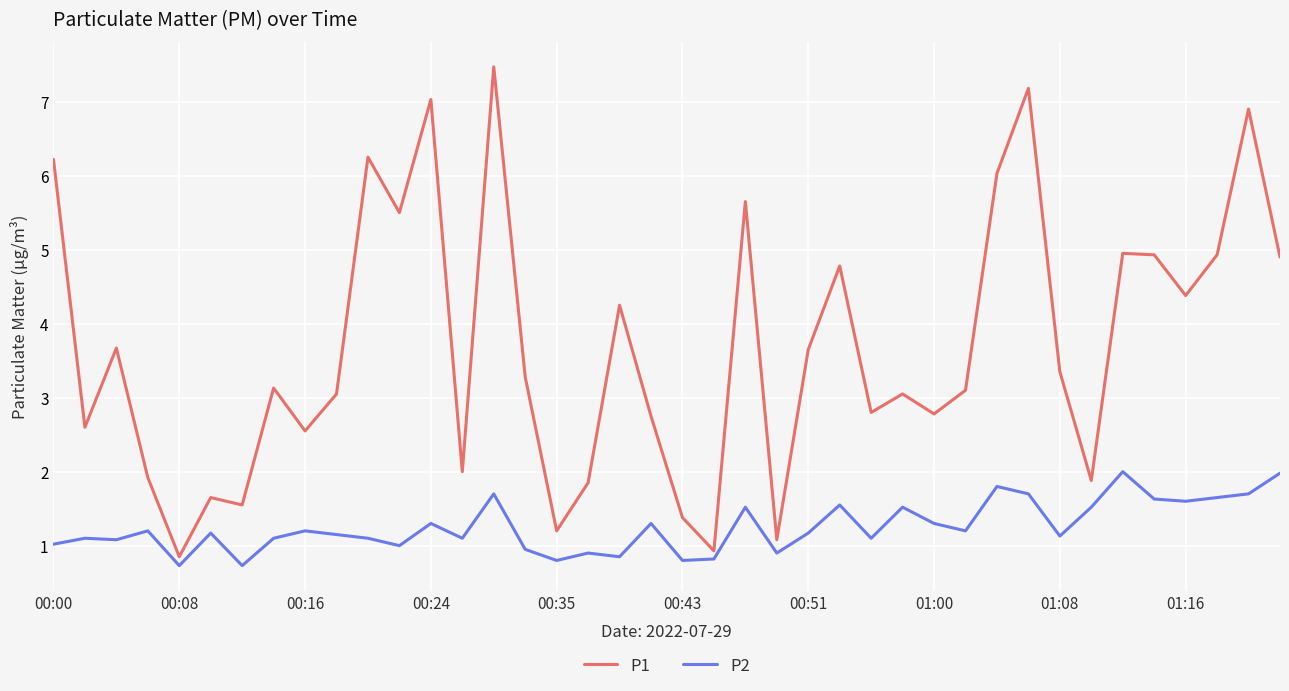

Which series has the largest total across all categories?

P1